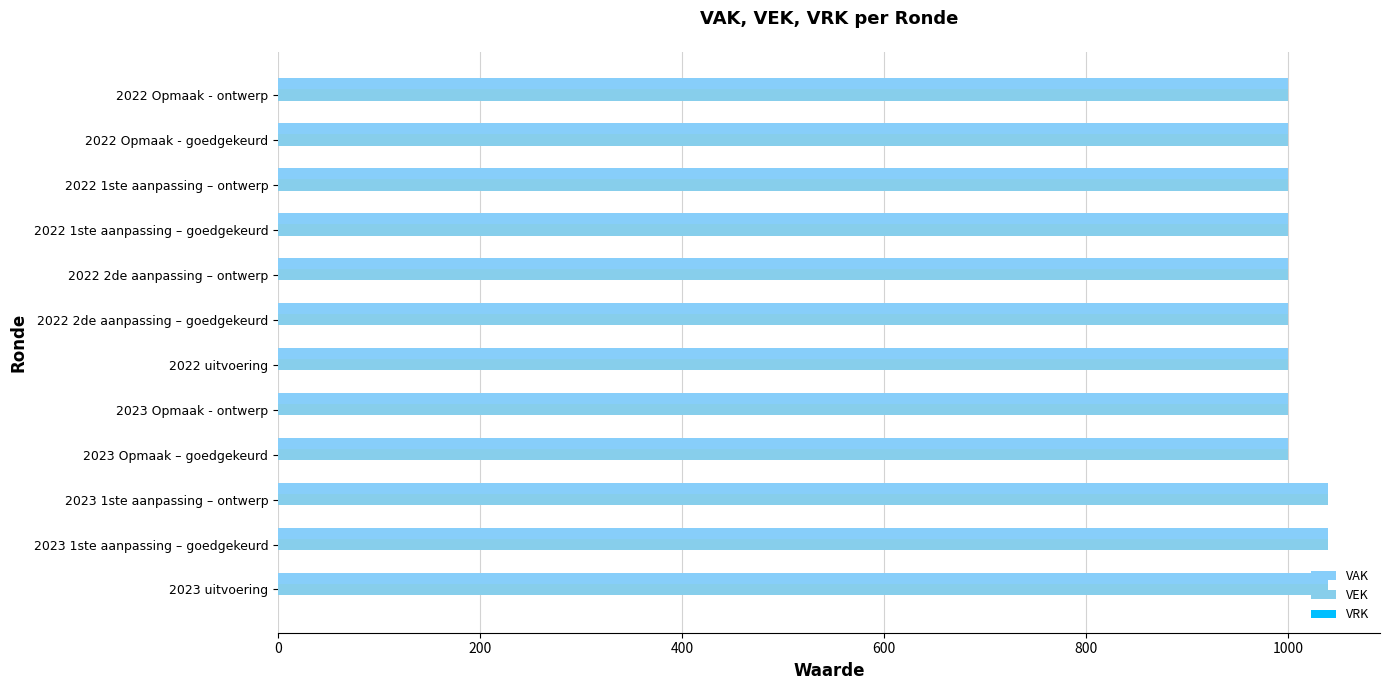

How many values in the VAK series exceed 1000?

3